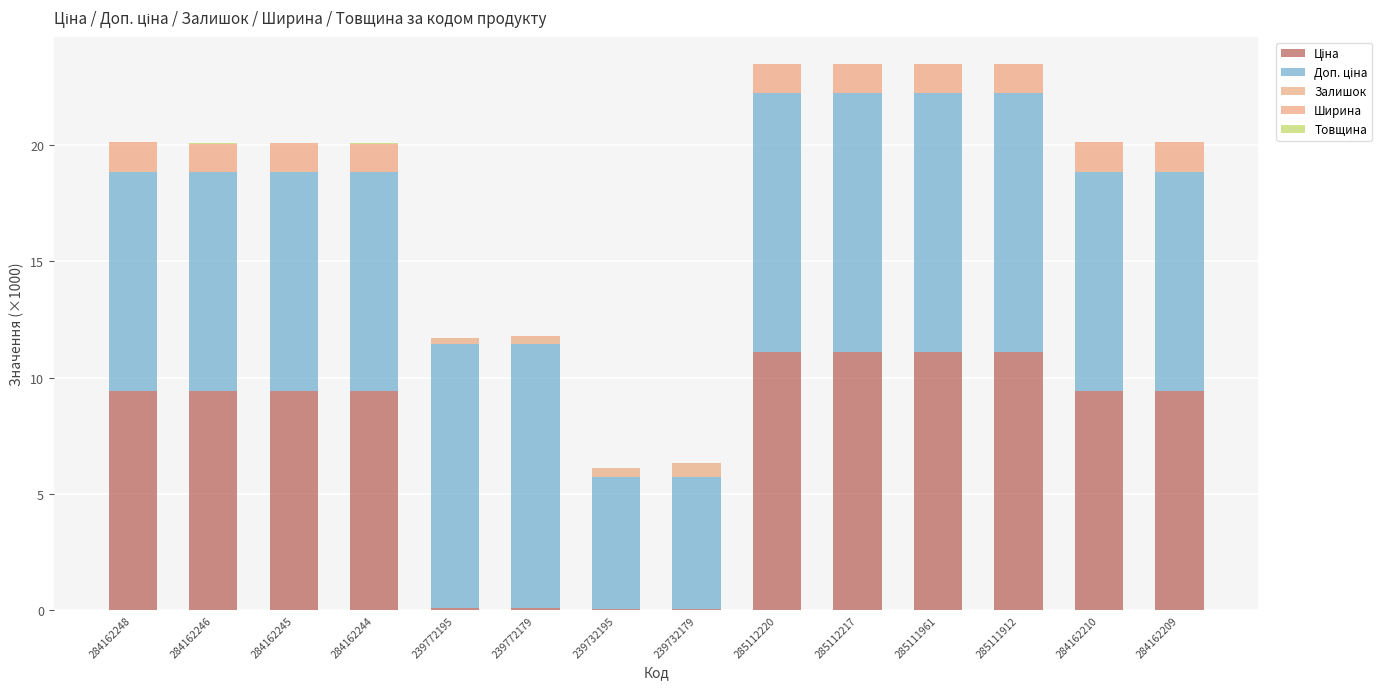

Are the bars horizontal?

No